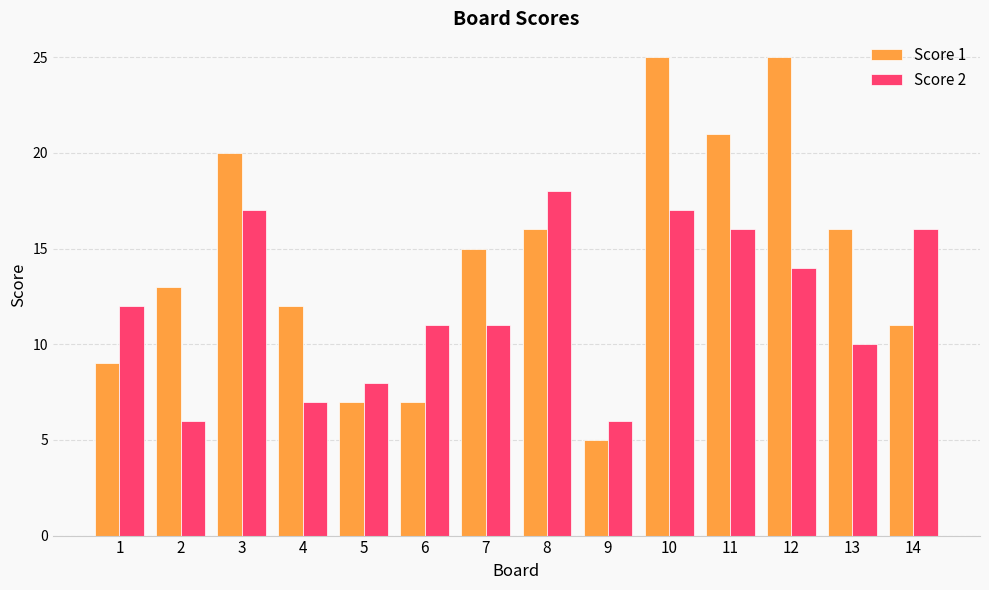

Which series has the largest total across all categories?

Score 1